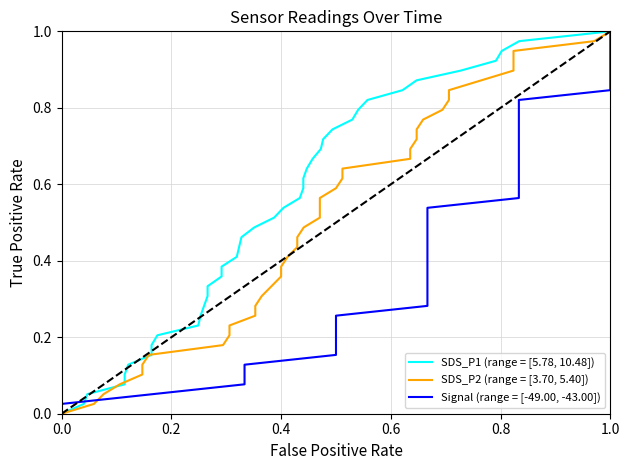

Which series has the widest spread of values?

SDS_P1 (range = [5.78, 10.48])